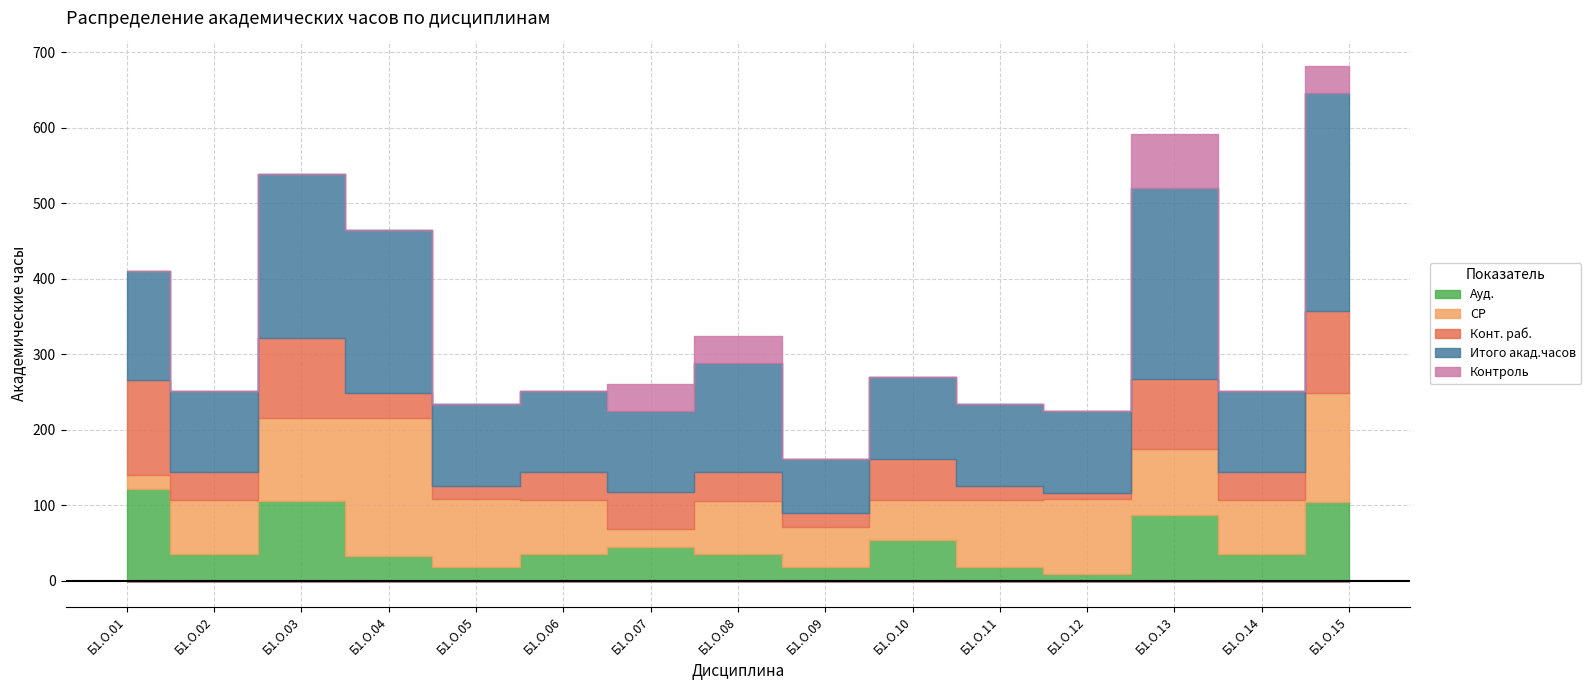

What are all the series names shown in the legend?

Ауд., СР, Конт. раб., Итого акад.часов, Контроль